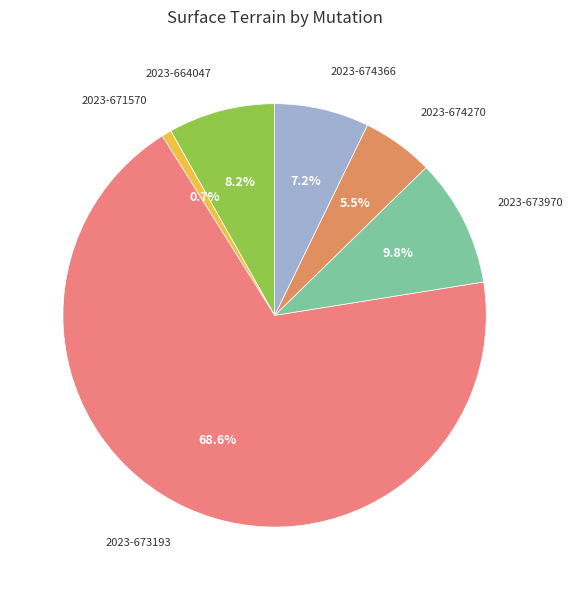

How many segments does this pie chart have?

6